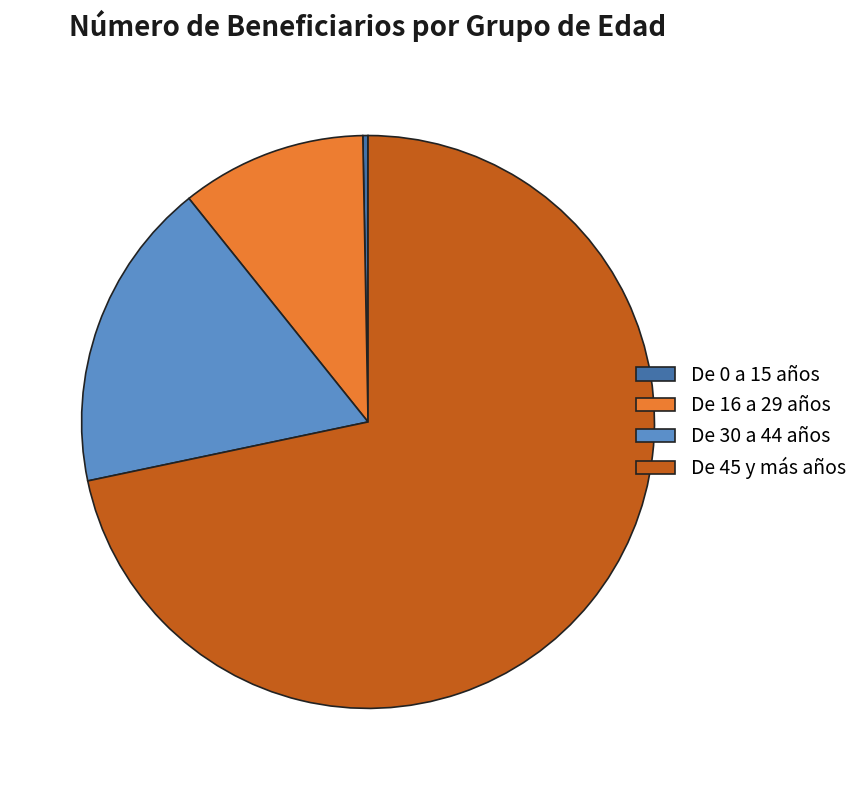

Approximately how many times larger is the value at De 16 a 29 años compared to De 0 a 15 años?

36.0